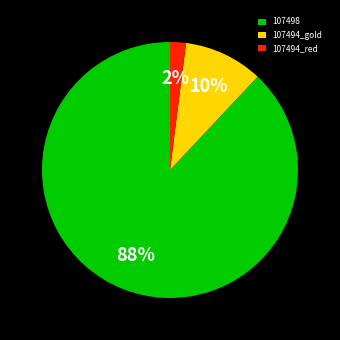

Is there any slice that represents more than half of the pie?

Yes